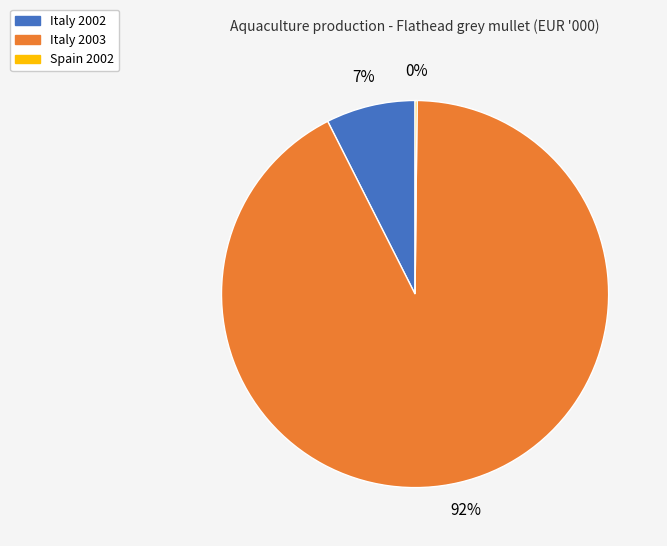

Do Italy 2003 and Italy 2002 together represent more than half of the pie?

Yes